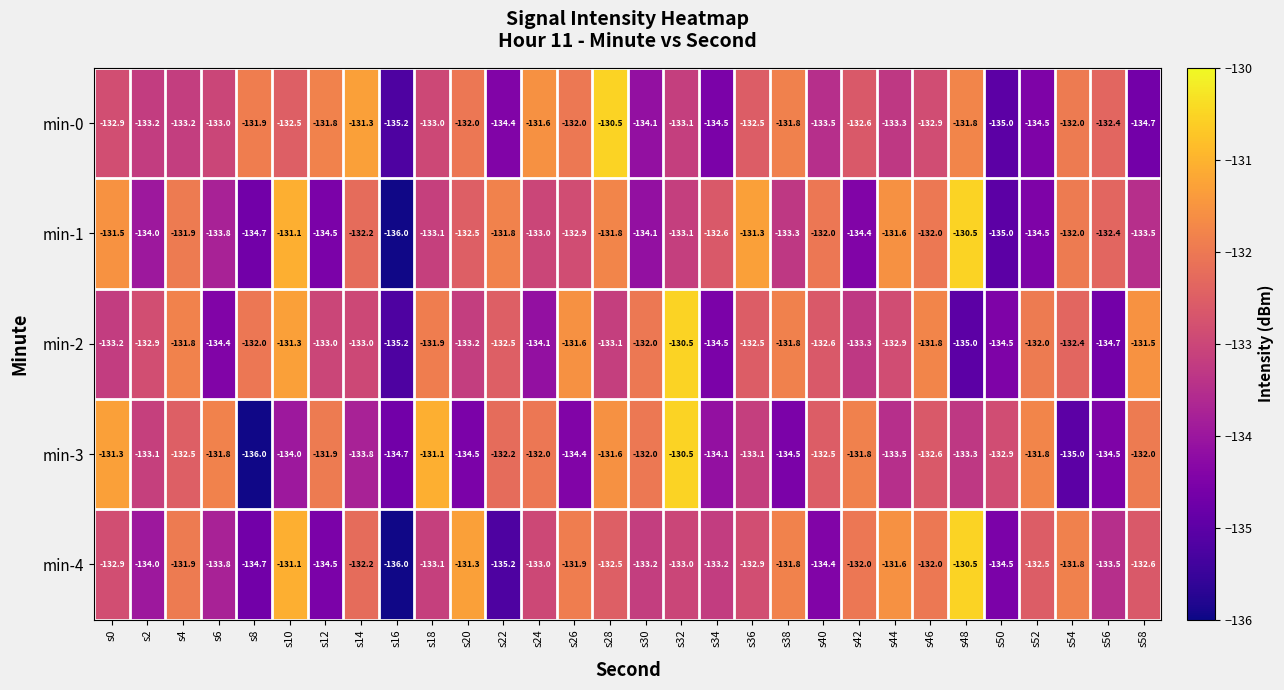

How many distinct data groups are displayed?

5